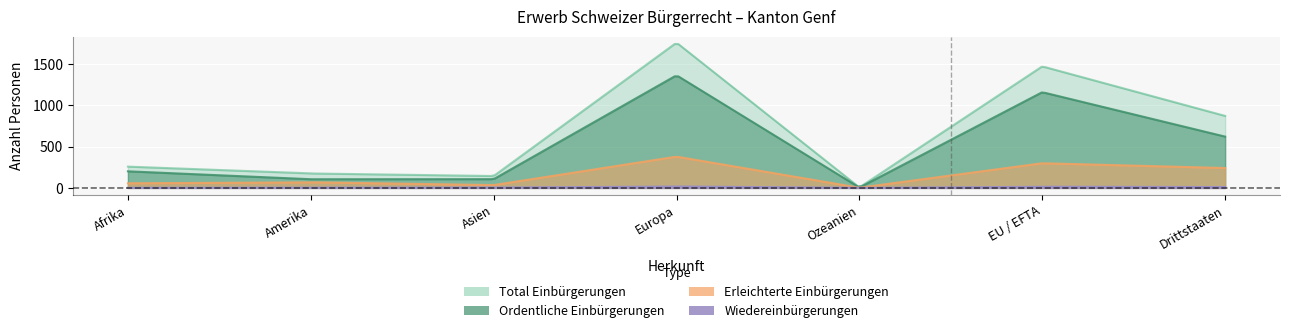

What is the difference between the highest and lowest values at EU / EFTA?

1460